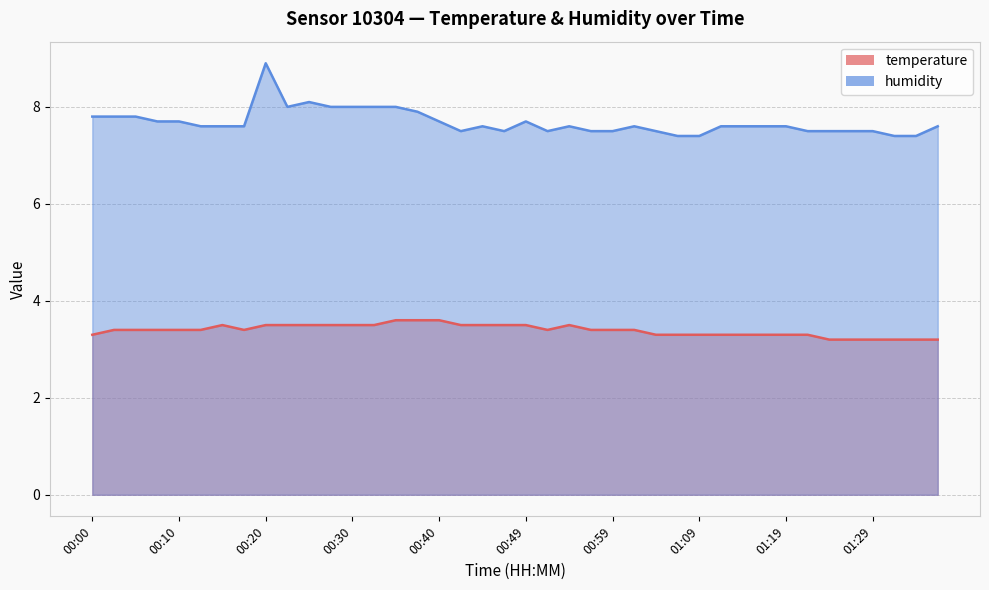

Rank the series by their average value, from highest to lowest.

humidity, temperature